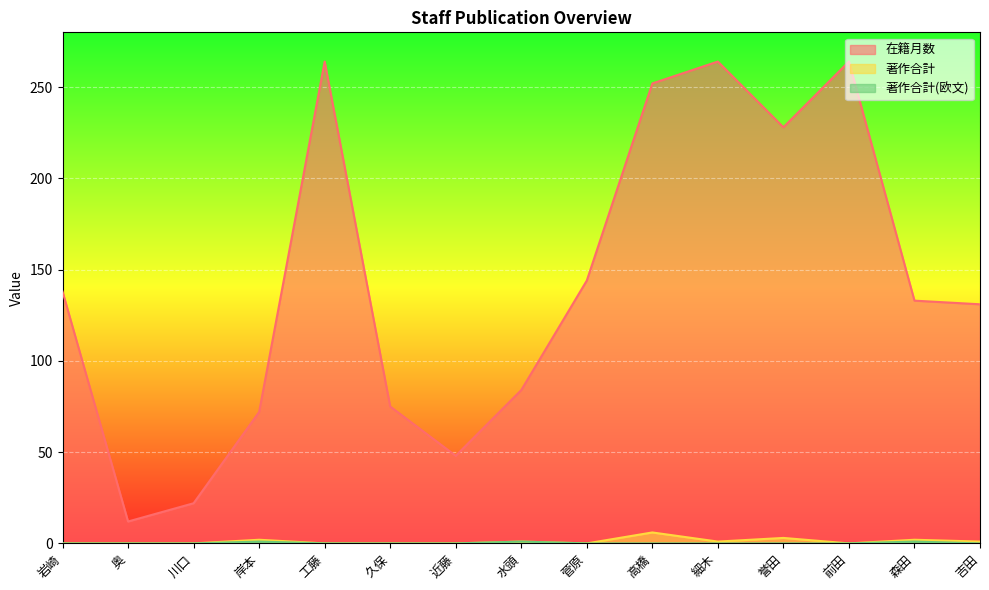

Which has a higher value, 奥 or 岸本?

岸本